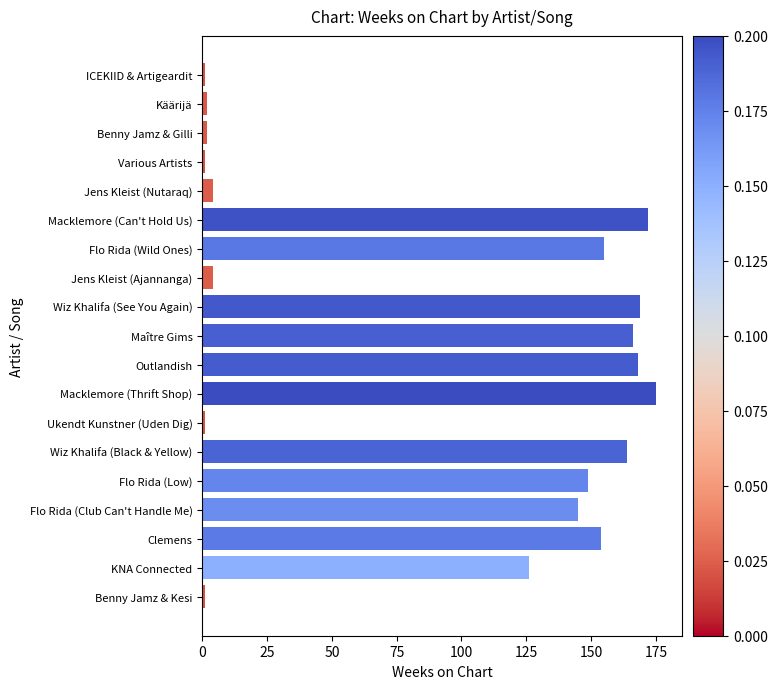

How many distinct data groups are displayed?

1